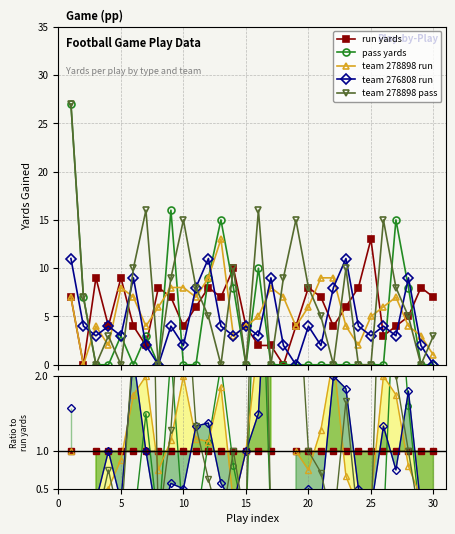

True or false: team_276808_run has a value of -6 at 19.

False